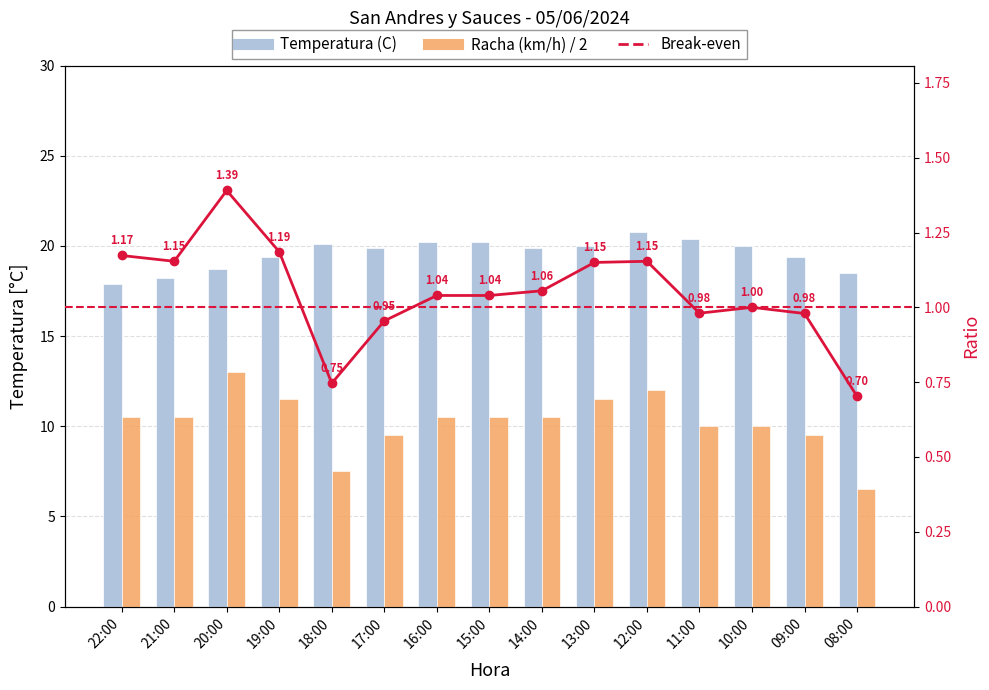

List the series in order of their peak value, highest first.

Temperatura (C), Racha (km/h)